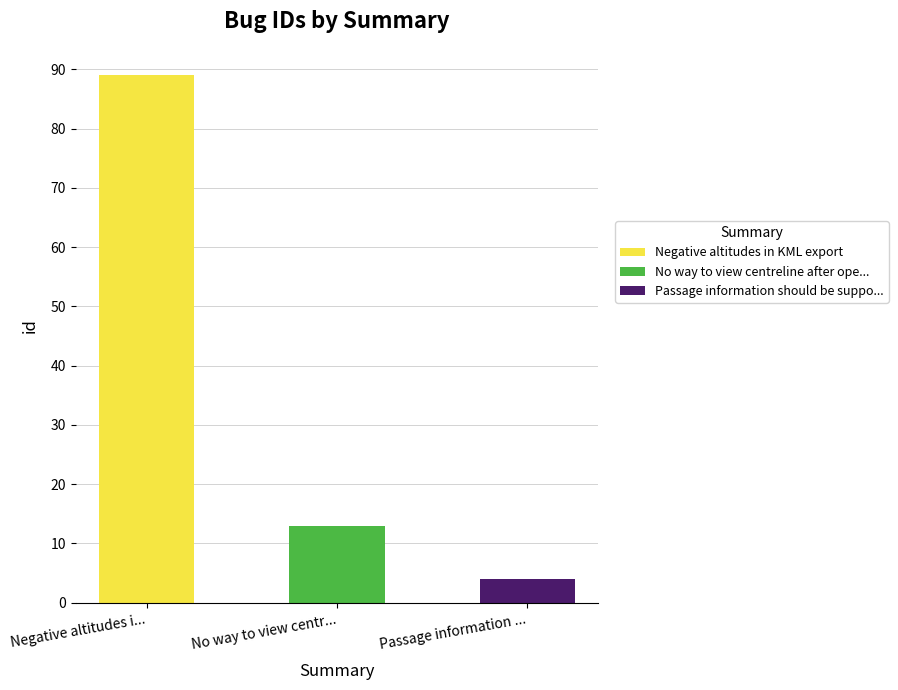

The value at No way to view centreline after opening is 13. True or false?

True